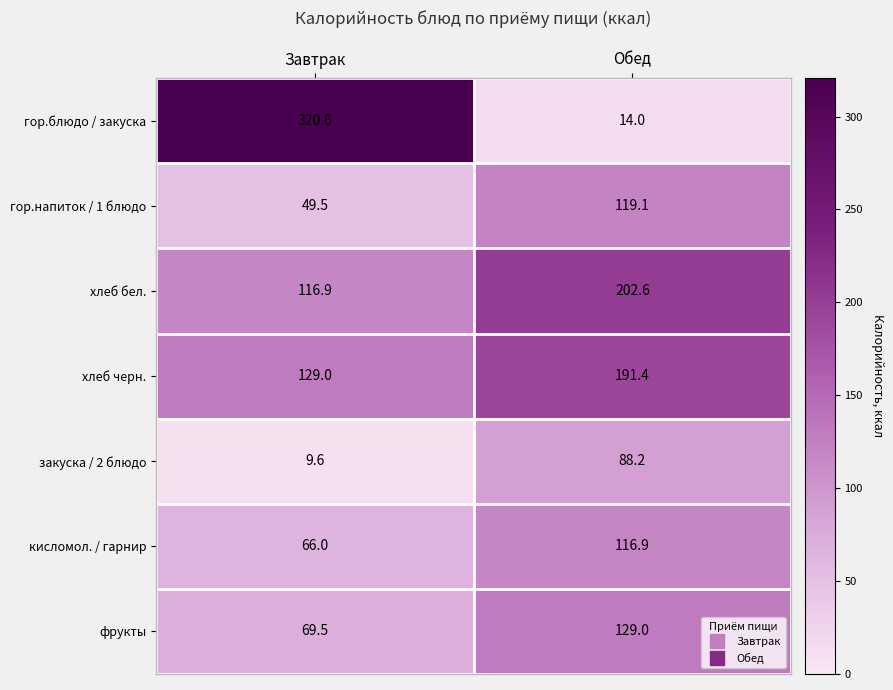

What is the difference between the highest and lowest values at Завтрак?

311.0